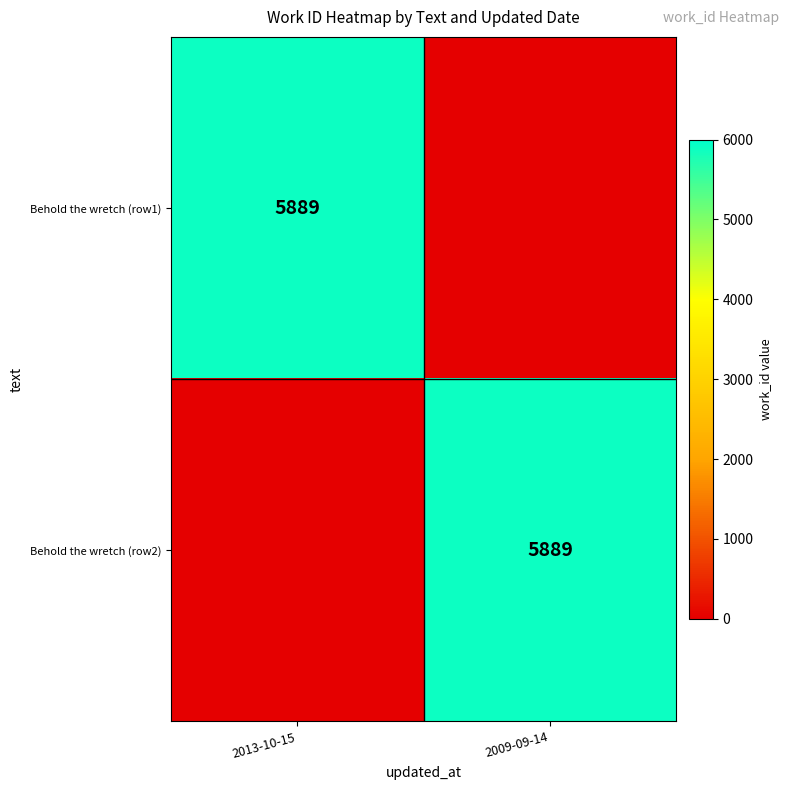

The value of Behold the wretch (row1) at 2013-10-15 is 5889. True or false?

True